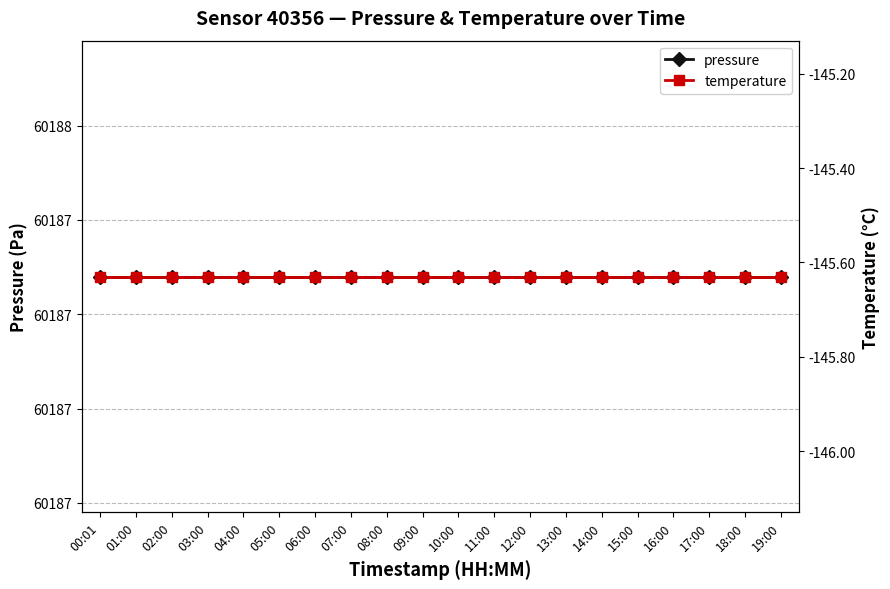

What is the spread (max minus min) of values at 16:00?

60332.9